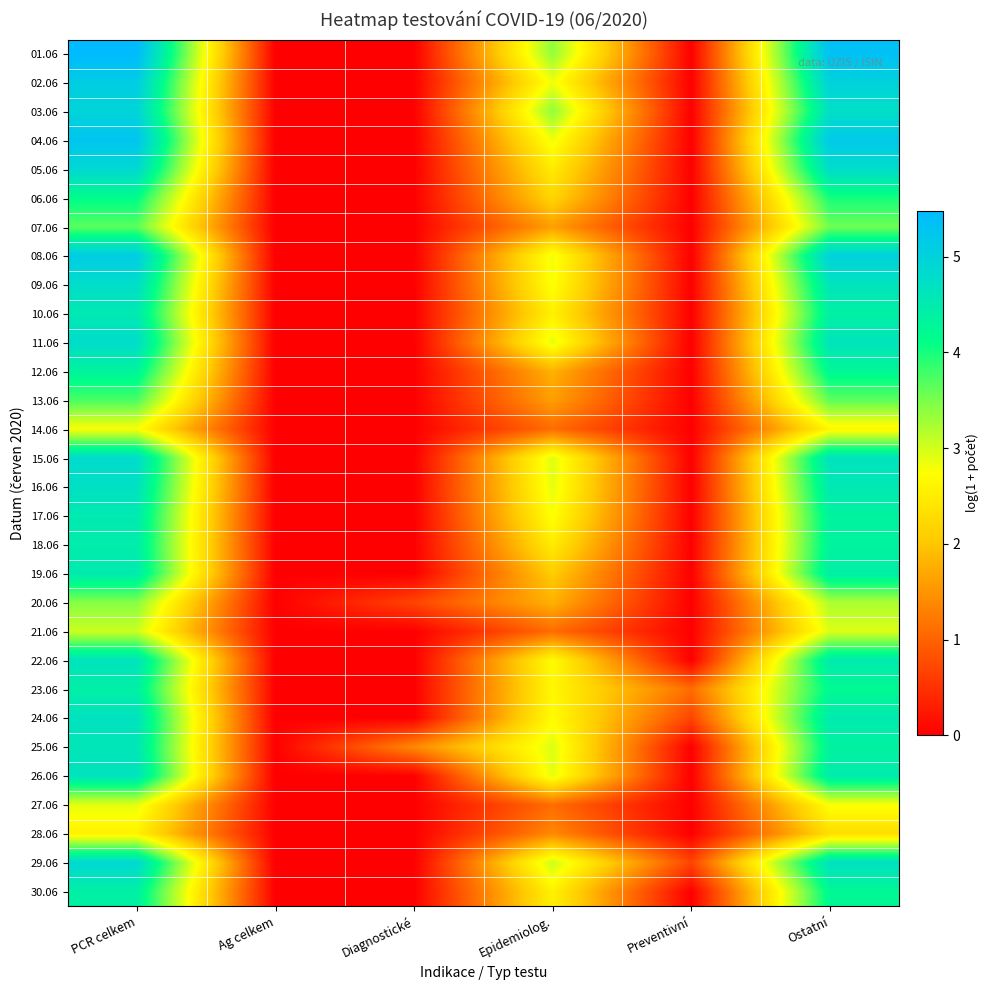

Reading left to right, extract all data points from this chart.

01.06: PCR celkem=5.5	Ag celkem=0.0	Diagnostické=0.0	Epidemiolog.=3.4	Preventivní=0.0	Ostatní=5.4
02.06: PCR celkem=5.1	Ag celkem=0.0	Diagnostické=0.0	Epidemiolog.=2.8	Preventivní=0.0	Ostatní=5.0
03.06: PCR celkem=5.0	Ag celkem=0.0	Diagnostické=0.0	Epidemiolog.=3.4	Preventivní=0.0	Ostatní=4.7
04.06: PCR celkem=5.3	Ag celkem=0.0	Diagnostické=0.0	Epidemiolog.=2.8	Preventivní=0.0	Ostatní=5.2
05.06: PCR celkem=4.9	Ag celkem=0.0	Diagnostické=0.0	Epidemiolog.=2.5	Preventivní=0.0	Ostatní=4.8
06.06: PCR celkem=4.1	Ag celkem=0.0	Diagnostické=0.0	Epidemiolog.=2.2	Preventivní=0.0	Ostatní=4.0
07.06: PCR celkem=3.7	Ag celkem=0.0	Diagnostické=0.0	Epidemiolog.=1.6	Preventivní=0.0	Ostatní=3.6
08.06: PCR celkem=5.1	Ag celkem=0.0	Diagnostické=0.0	Epidemiolog.=2.8	Preventivní=0.0	Ostatní=5.0
09.06: PCR celkem=4.8	Ag celkem=0.0	Diagnostické=0.0	Epidemiolog.=2.8	Preventivní=0.0	Ostatní=4.6
10.06: PCR celkem=4.5	Ag celkem=0.0	Diagnostické=0.0	Epidemiolog.=2.6	Preventivní=0.0	Ostatní=4.4
11.06: PCR celkem=4.8	Ag celkem=0.0	Diagnostické=0.0	Epidemiolog.=2.9	Preventivní=0.0	Ostatní=4.6
12.06: PCR celkem=4.3	Ag celkem=0.0	Diagnostické=0.0	Epidemiolog.=1.8	Preventivní=0.0	Ostatní=4.2
13.06: PCR celkem=3.7	Ag celkem=0.0	Diagnostické=0.0	Epidemiolog.=1.6	Preventivní=0.0	Ostatní=3.6
14.06: PCR celkem=2.8	Ag celkem=0.0	Diagnostické=0.0	Epidemiolog.=1.1	Preventivní=0.0	Ostatní=2.6
15.06: PCR celkem=4.8	Ag celkem=0.0	Diagnostické=0.0	Epidemiolog.=2.9	Preventivní=0.0	Ostatní=4.7
16.06: PCR celkem=4.7	Ag celkem=0.0	Diagnostické=0.0	Epidemiolog.=2.9	Preventivní=0.0	Ostatní=4.5
17.06: PCR celkem=4.5	Ag celkem=0.0	Diagnostické=0.0	Epidemiolog.=2.8	Preventivní=0.0	Ostatní=4.3
18.06: PCR celkem=4.5	Ag celkem=0.0	Diagnostické=0.0	Epidemiolog.=2.5	Preventivní=0.0	Ostatní=4.3
19.06: PCR celkem=4.5	Ag celkem=0.0	Diagnostické=0.0	Epidemiolog.=2.1	Preventivní=0.0	Ostatní=4.4
20.06: PCR celkem=3.4	Ag celkem=0.0	Diagnostické=0.7	Epidemiolog.=1.8	Preventivní=0.0	Ostatní=3.2
21.06: PCR celkem=3.0	Ag celkem=0.0	Diagnostické=0.0	Epidemiolog.=1.1	Preventivní=0.0	Ostatní=2.9
22.06: PCR celkem=4.7	Ag celkem=0.0	Diagnostické=0.0	Epidemiolog.=2.7	Preventivní=0.0	Ostatní=4.5
23.06: PCR celkem=4.4	Ag celkem=0.0	Diagnostické=0.0	Epidemiolog.=2.6	Preventivní=1.1	Ostatní=4.2
24.06: PCR celkem=4.7	Ag celkem=0.0	Diagnostické=0.0	Epidemiolog.=2.7	Preventivní=0.7	Ostatní=4.5
25.06: PCR celkem=4.6	Ag celkem=0.0	Diagnostické=1.4	Epidemiolog.=2.9	Preventivní=0.0	Ostatní=4.3
26.06: PCR celkem=4.7	Ag celkem=0.0	Diagnostické=0.0	Epidemiolog.=2.9	Preventivní=0.0	Ostatní=4.5
27.06: PCR celkem=2.9	Ag celkem=0.0	Diagnostické=0.0	Epidemiolog.=1.1	Preventivní=0.0	Ostatní=2.8
28.06: PCR celkem=2.6	Ag celkem=0.0	Diagnostické=0.0	Epidemiolog.=1.4	Preventivní=0.0	Ostatní=2.3
29.06: PCR celkem=4.9	Ag celkem=0.0	Diagnostické=0.0	Epidemiolog.=3.0	Preventivní=0.7	Ostatní=4.7
30.06: PCR celkem=4.4	Ag celkem=0.0	Diagnostické=0.0	Epidemiolog.=2.6	Preventivní=0.0	Ostatní=4.2